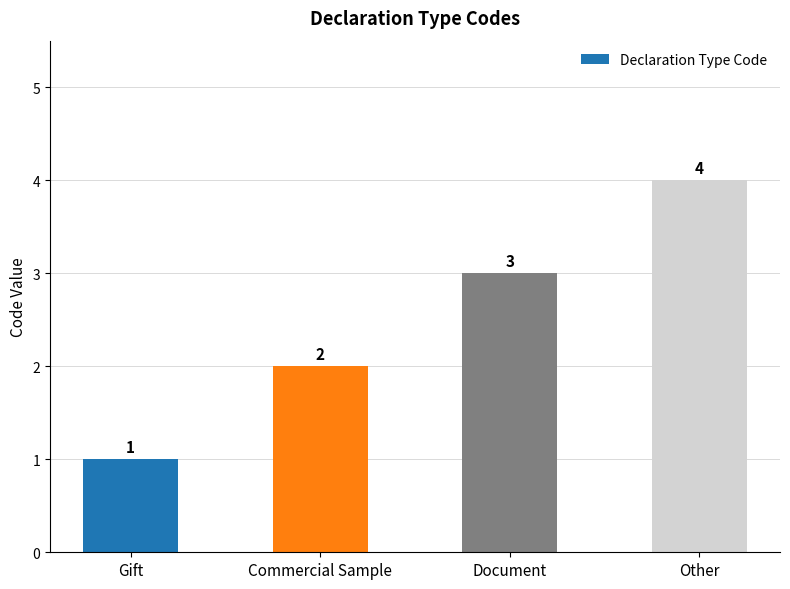

Which category has the lowest value across all series?

Gift